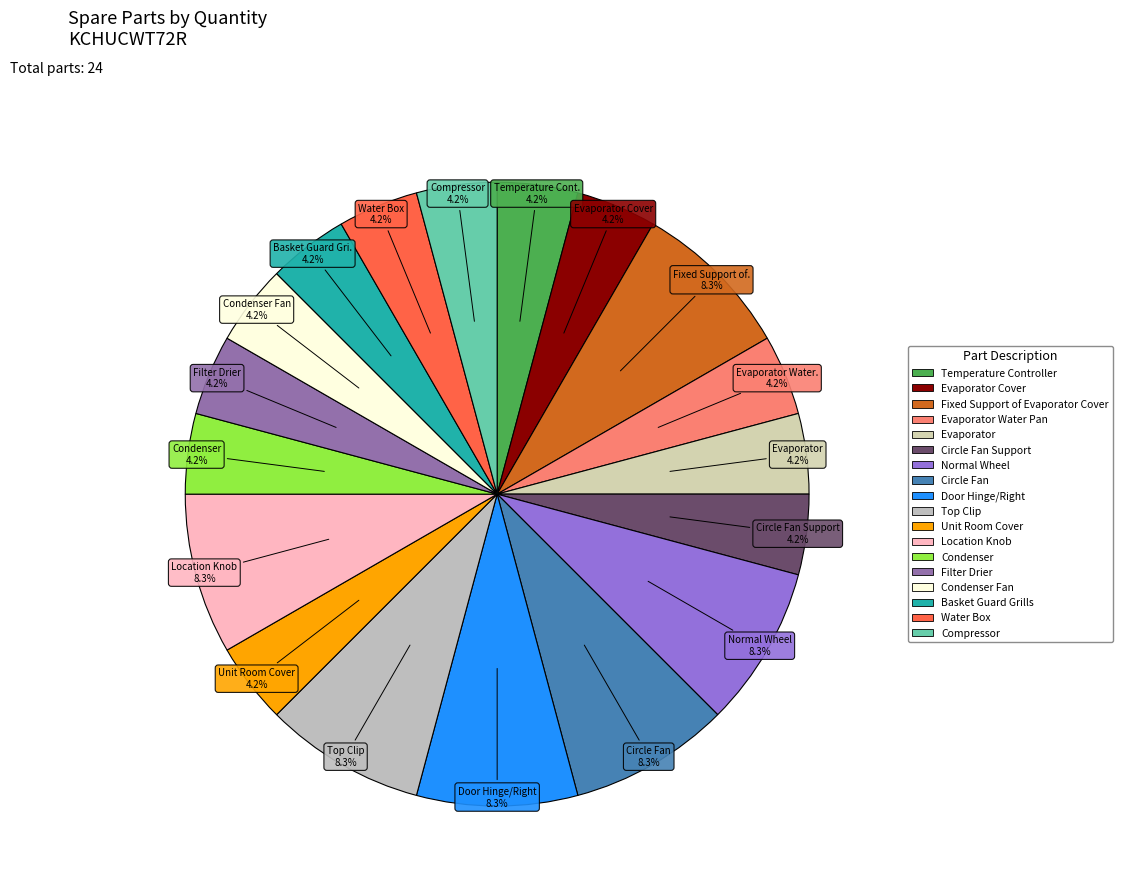

What is the largest slice in the pie chart?

Fixed Support of Evaporator Cover